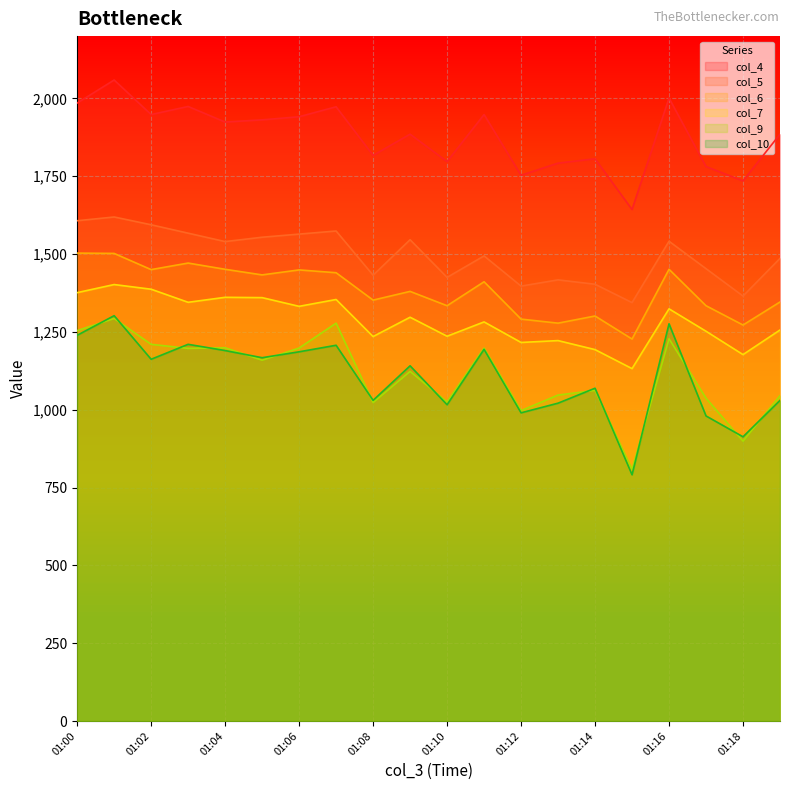

Count the number of categories in the chart.

20